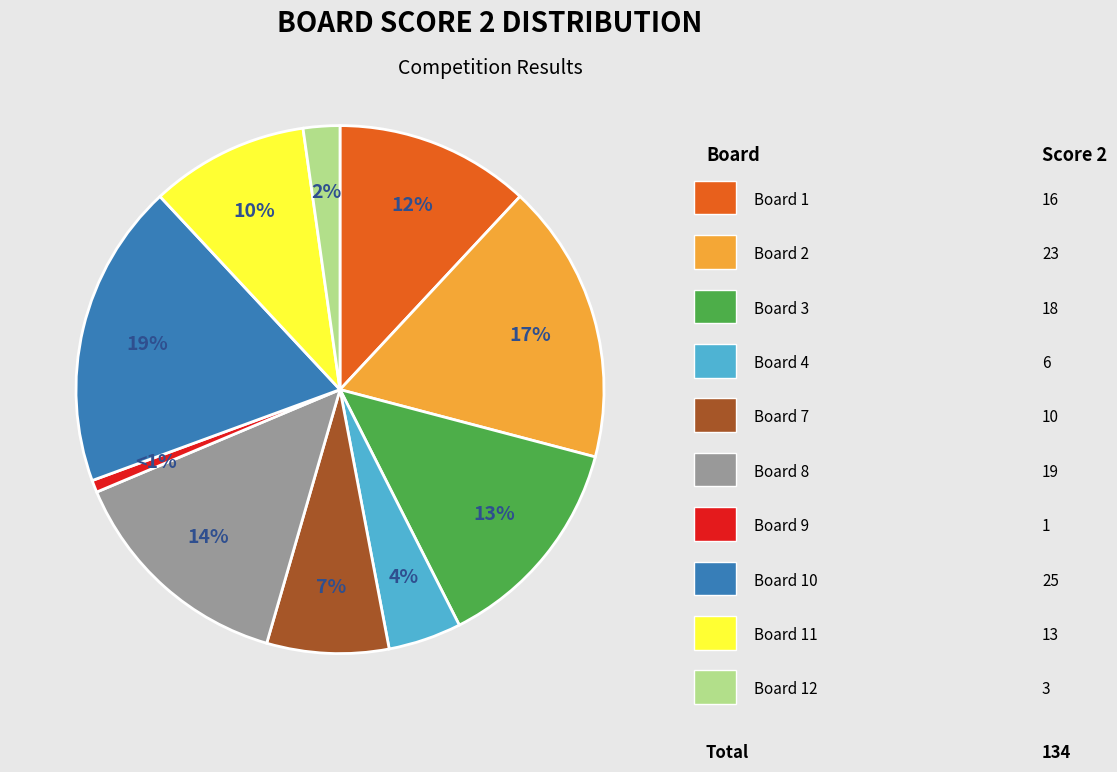

Is there any slice that represents more than half of the pie?

No